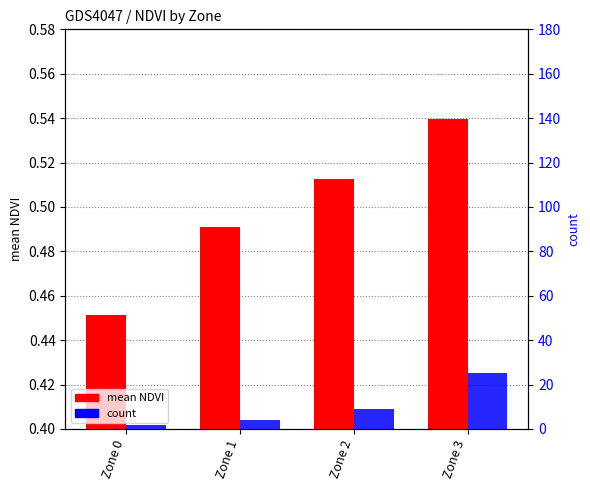

Reading right to left, transcribe all the data shown in this chart.

mean NDVI: 0.5	0.5	0.5	0.5
count: 25.0	9.0	4.0	2.0